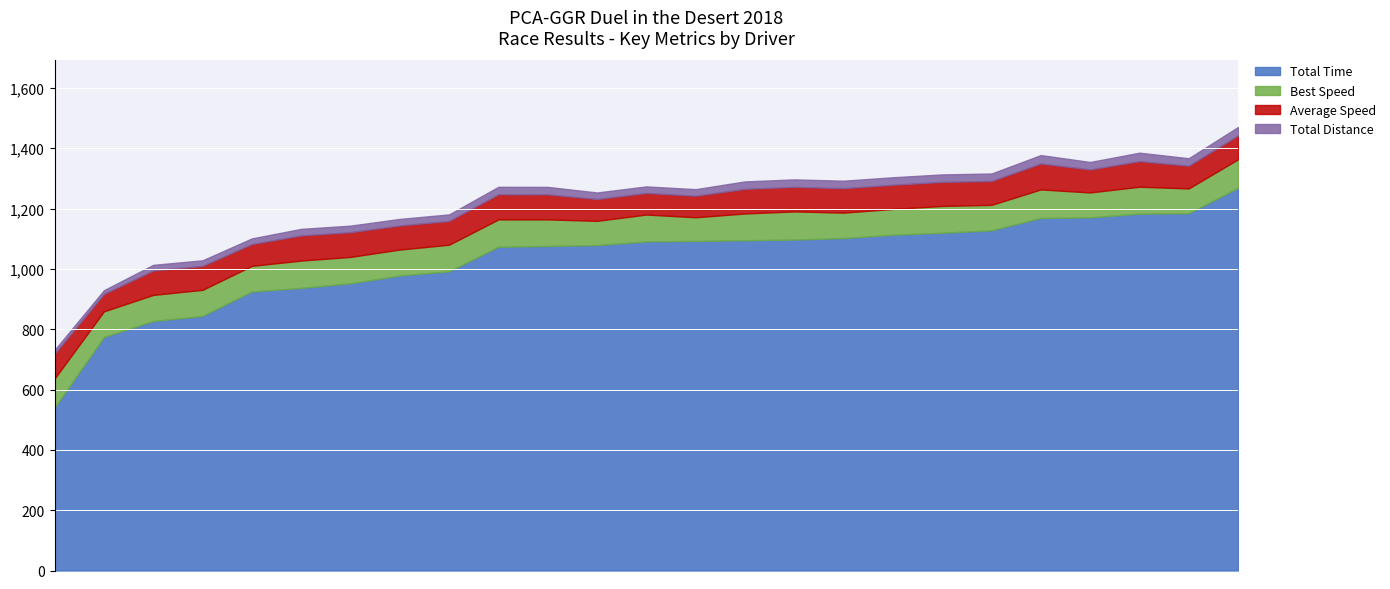

Is the value of Total Time at SEAN NEEL greater than the value of Total Distance at GREG PHILLIPS?

Yes